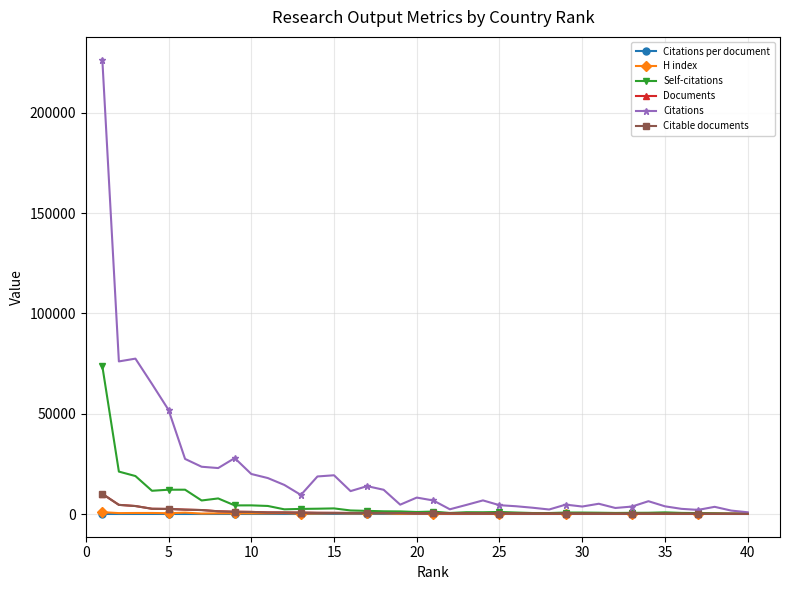

Which series has the largest total across all categories?

Citations